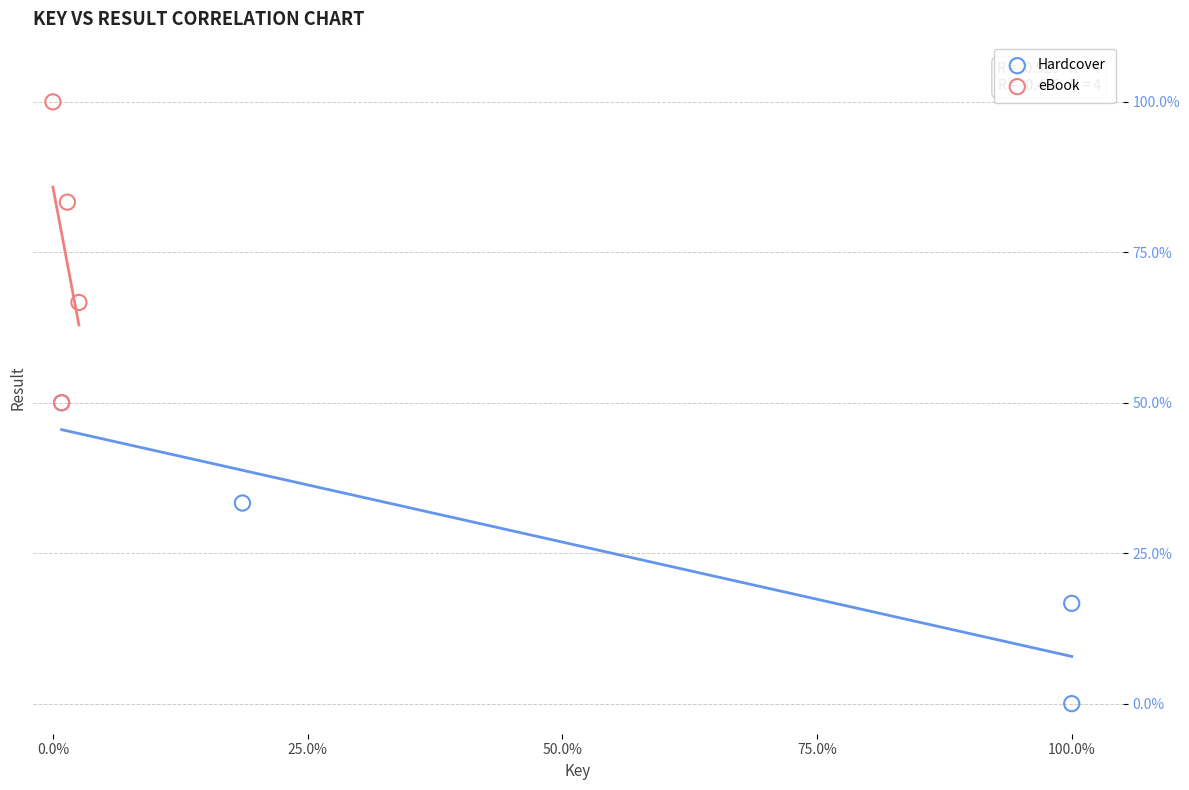

Which series reaches the maximum Y coordinate?

eBook